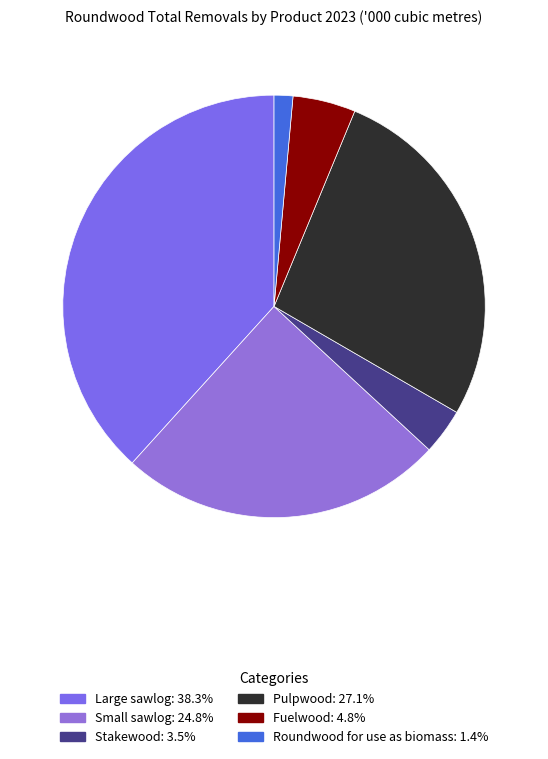

Rank the categories by value from lowest to highest.

Roundwood for use as biomass, Stakewood, Fuelwood, Small sawlog, Pulpwood, Large sawlog